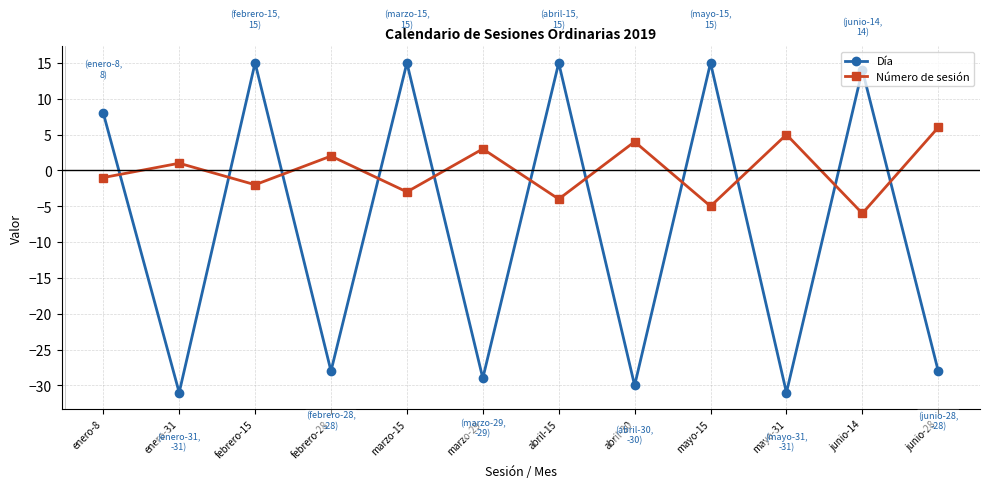

True or false: Número de sesión has more than 1 interior local peaks.

True